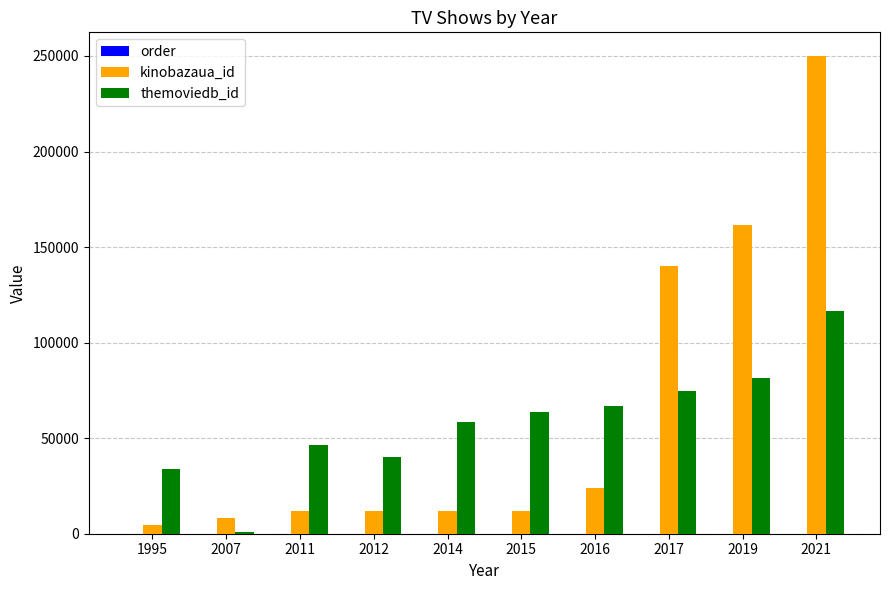

Between 2007 and 2011, which series saw the biggest shift?

themoviedb_id